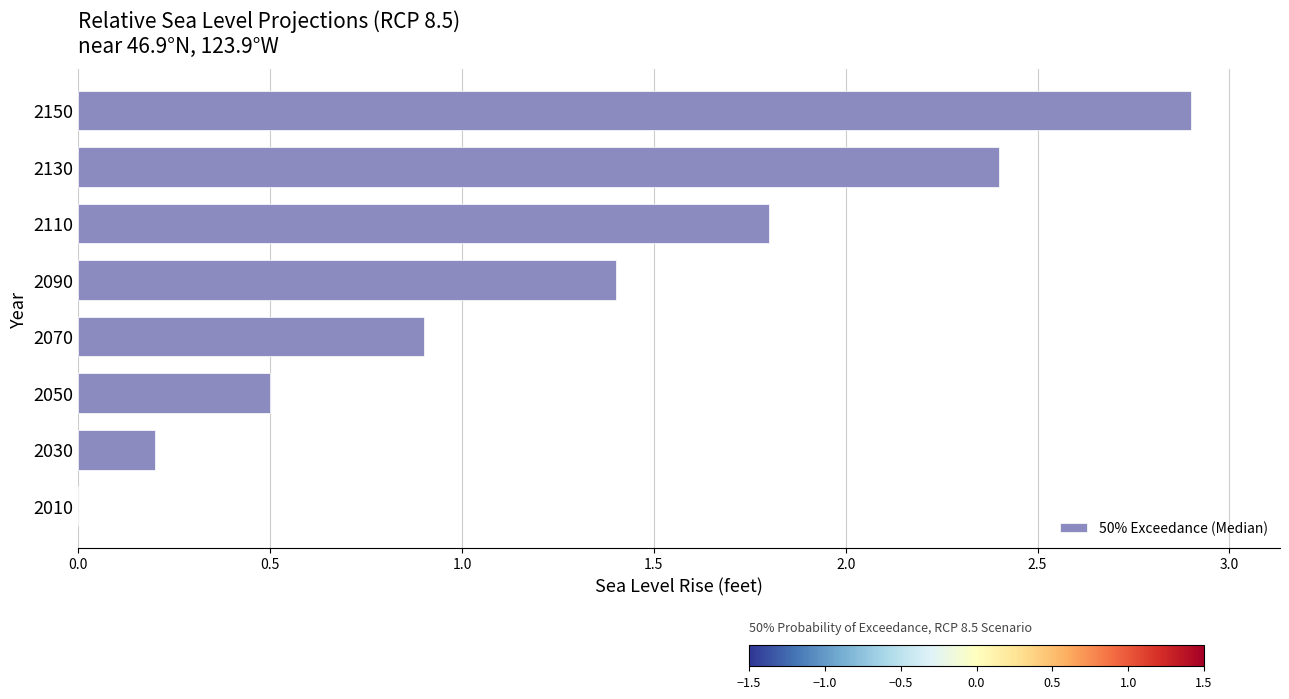

Approximately how many times larger is the value at 2090 compared to 2150?

0.5